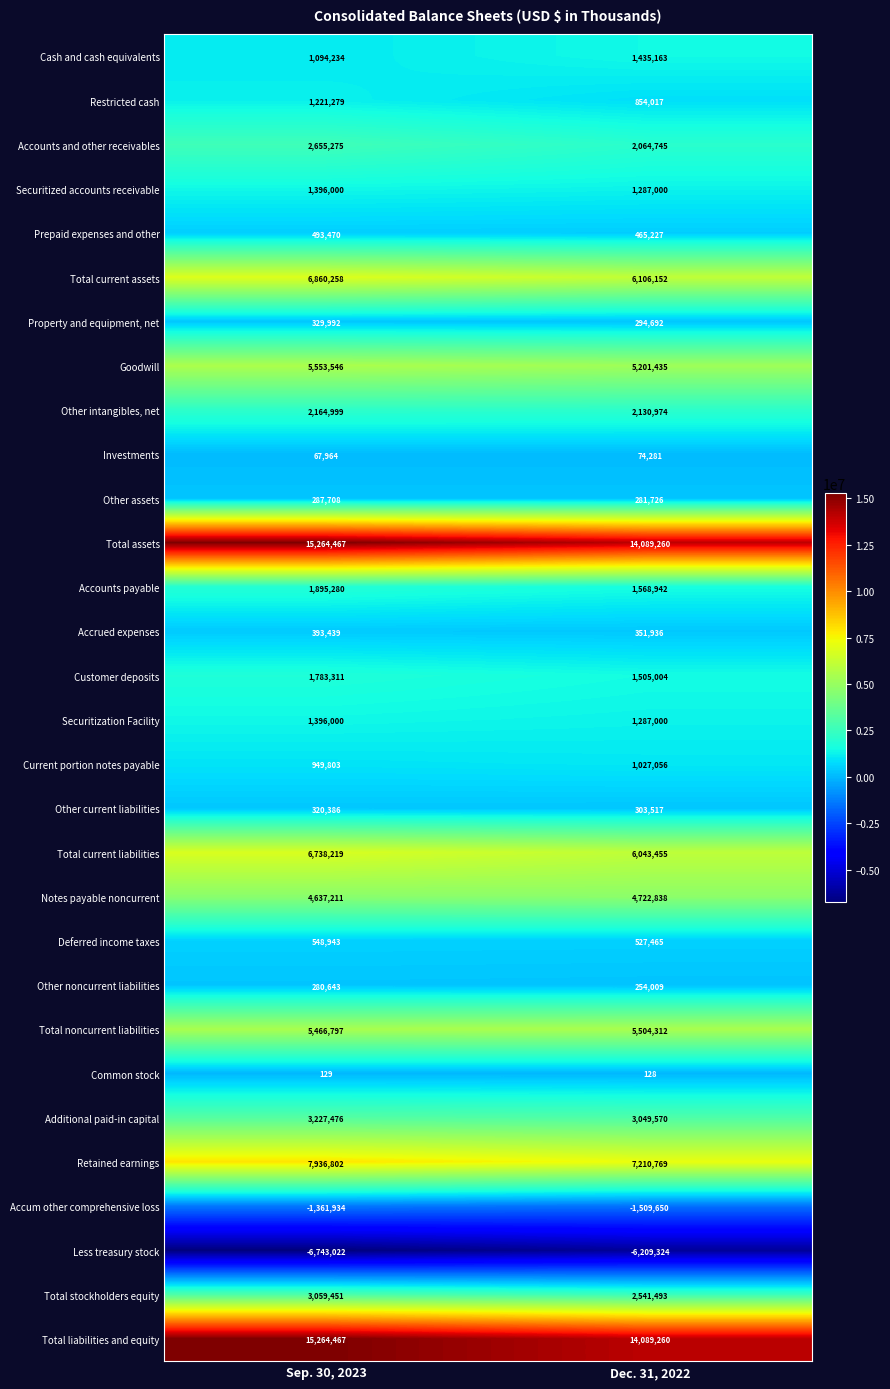

What is the sum of all Customer deposits values?

3288315